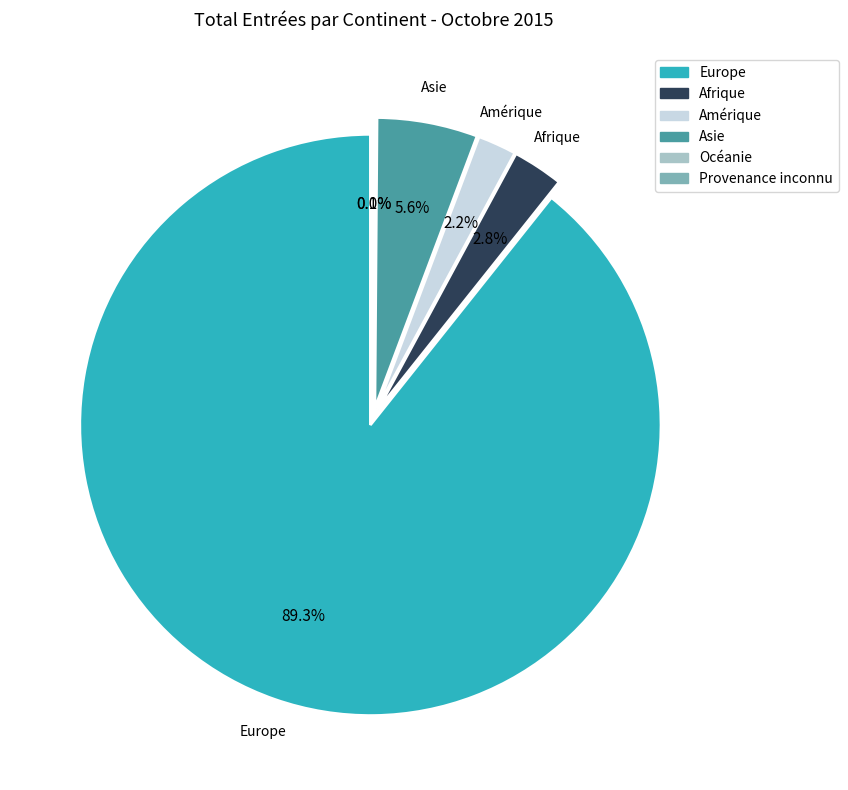

How many slices are in this pie chart?

6